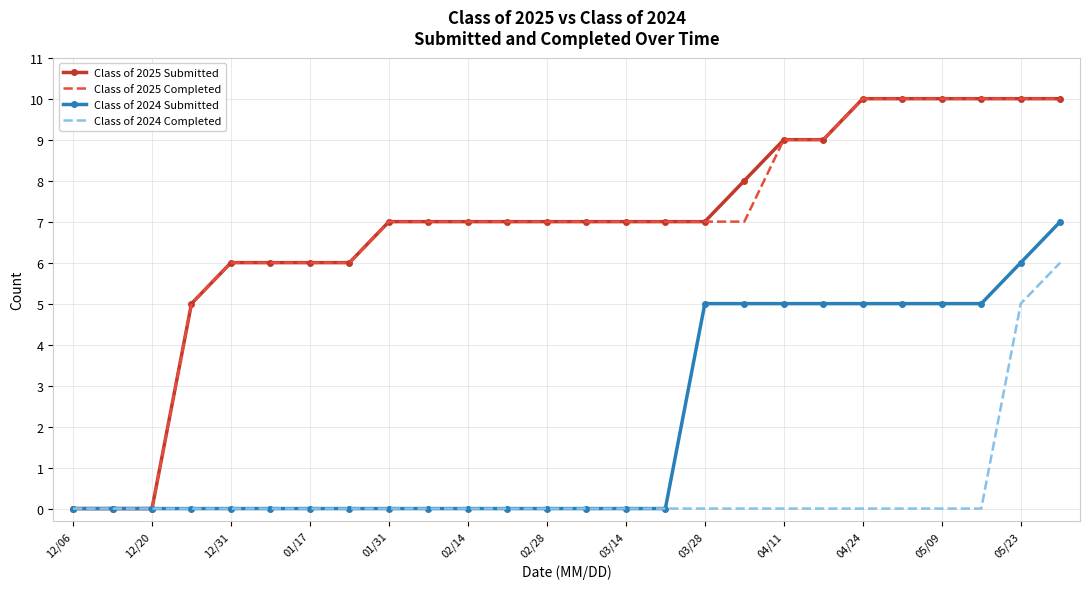

What is the maximum value shown in the chart?

10